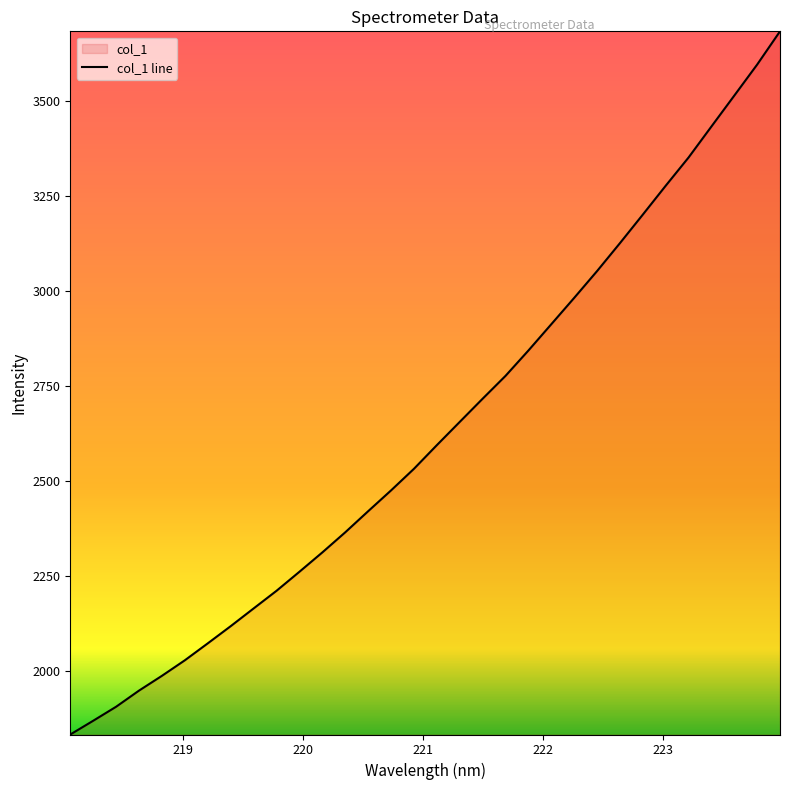

What is the difference between the values at 223.0264 and 220.3533?

912.7